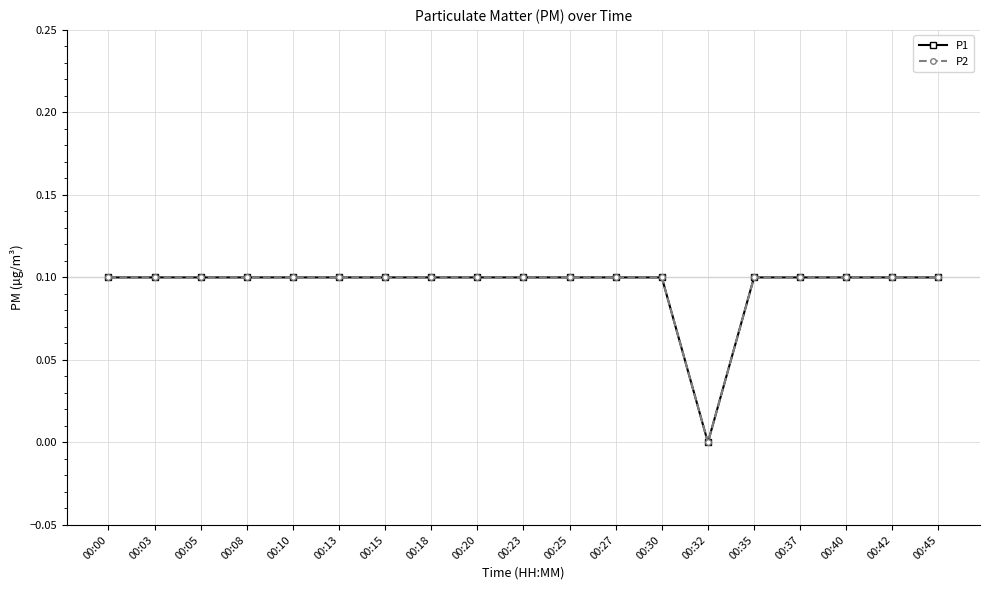

True or false: P2 and P1 intersect in this chart.

False